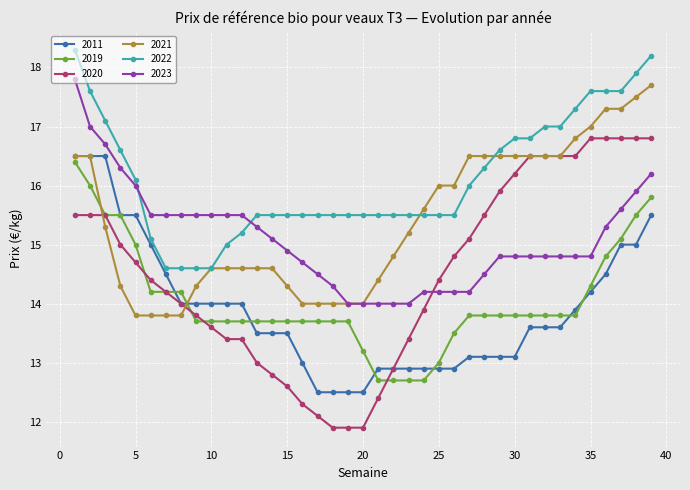

Rank the series by their maximum value, from highest to lowest.

2022, 2023, 2021, 2020, 2011, 2019